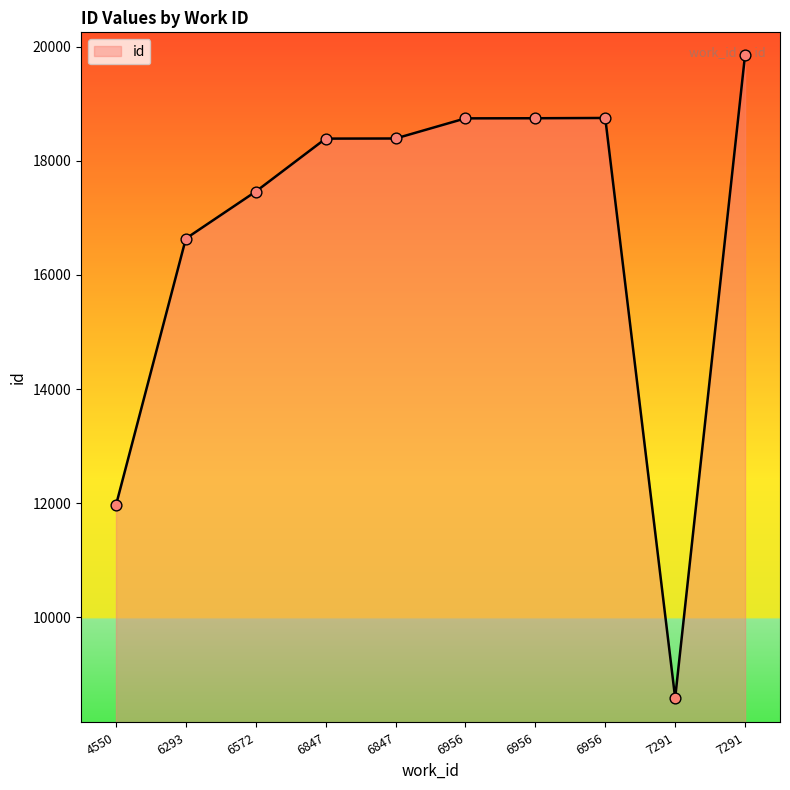

Approximately how many times larger is the value at 6847 compared to 6293?

1.1